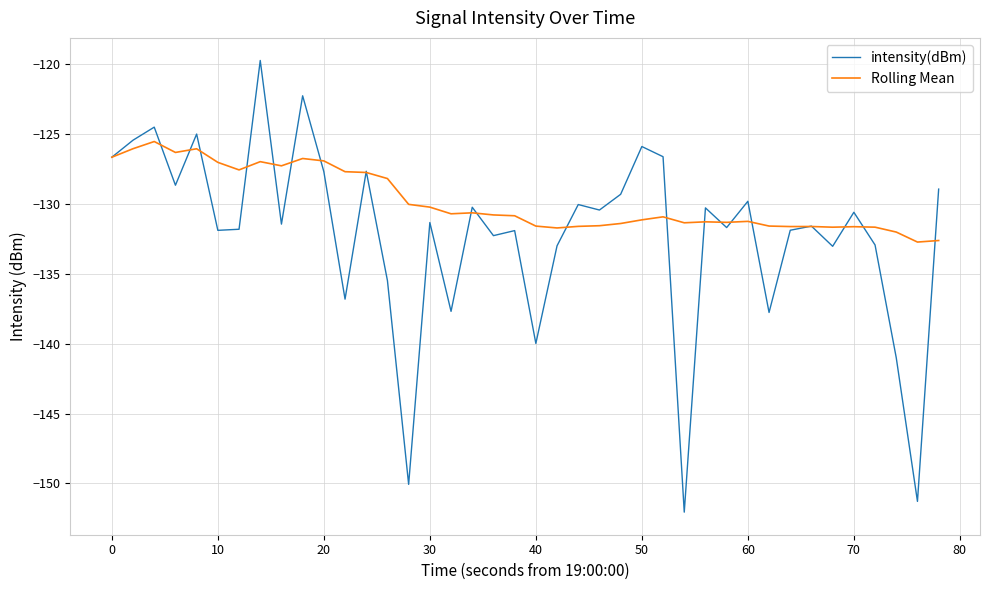

What is the difference between the maximum and second lowest values in the Rolling Mean series?

7.1